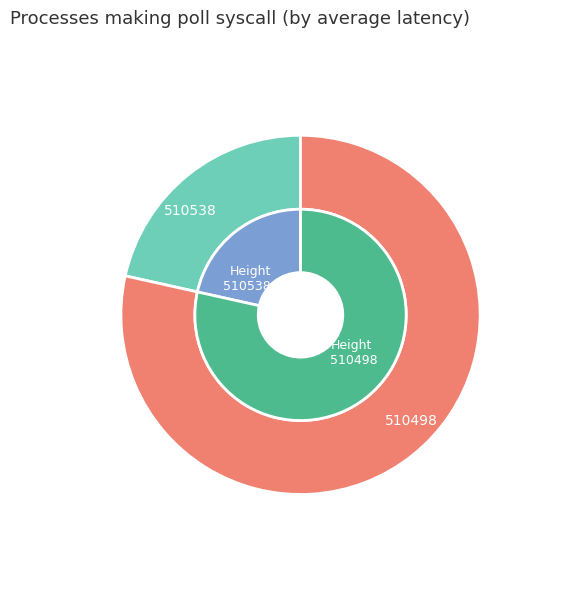

How many segments does this pie chart have?

2